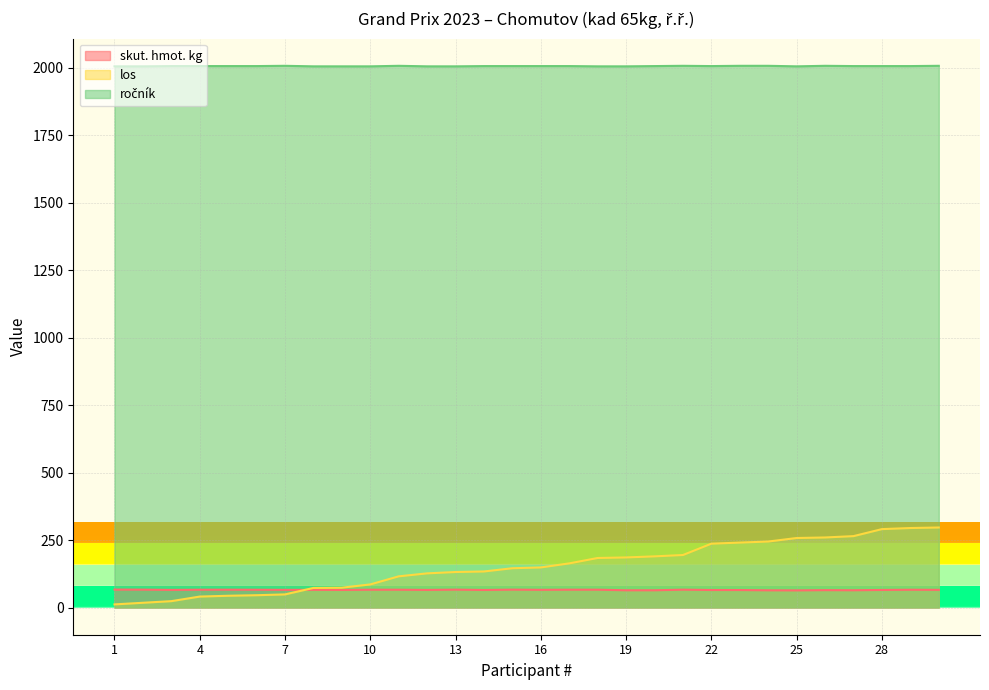

How many intersections are there between los and skut. hmot. kg?

1